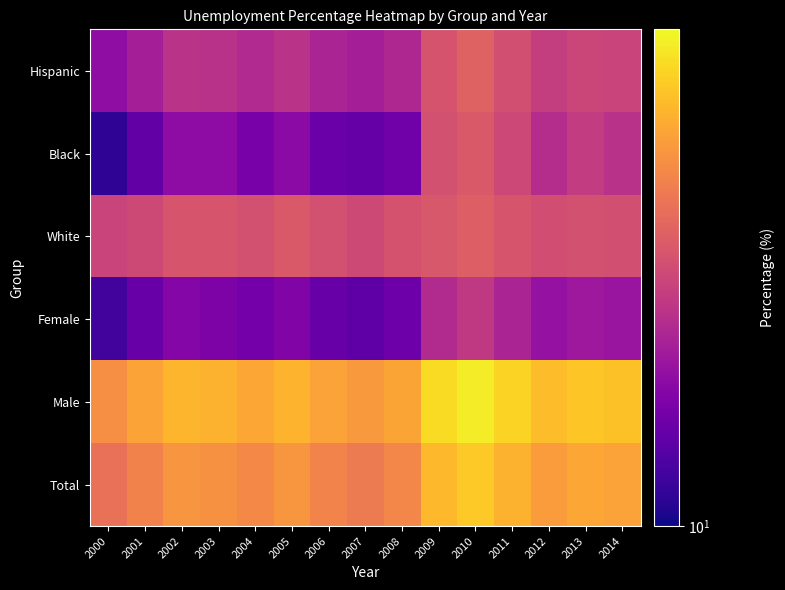

At which category is the sum across all series the highest?

2010